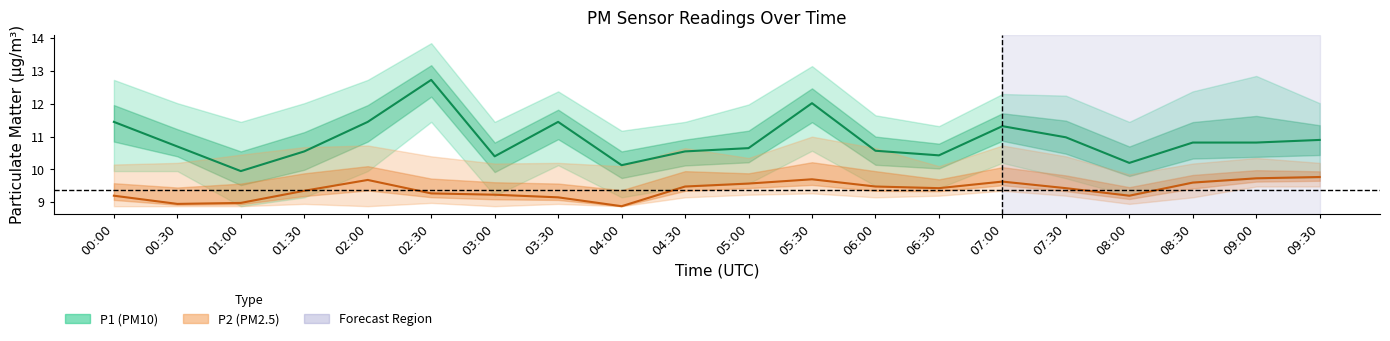

True or false: P2 (PM2.5) has a value of 9.0 at 01:00.

True